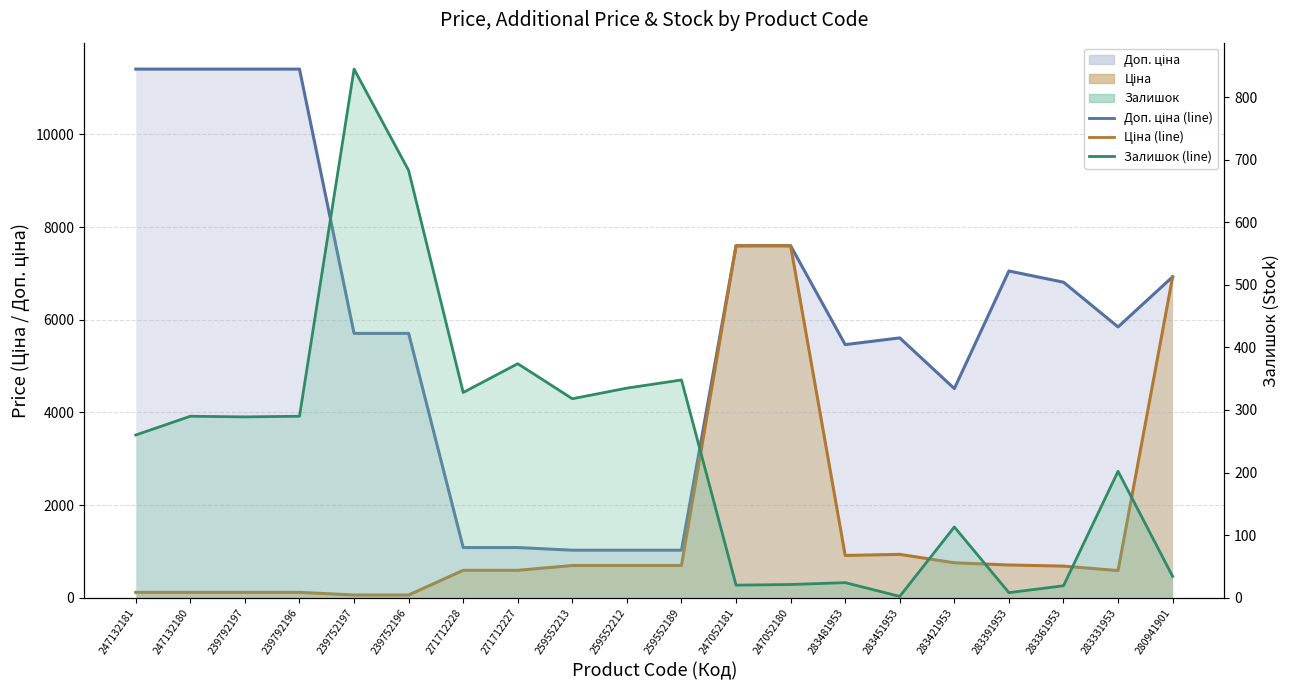

True or false: Доп. ціна (line) and Ціна (line) intersect in this chart.

False